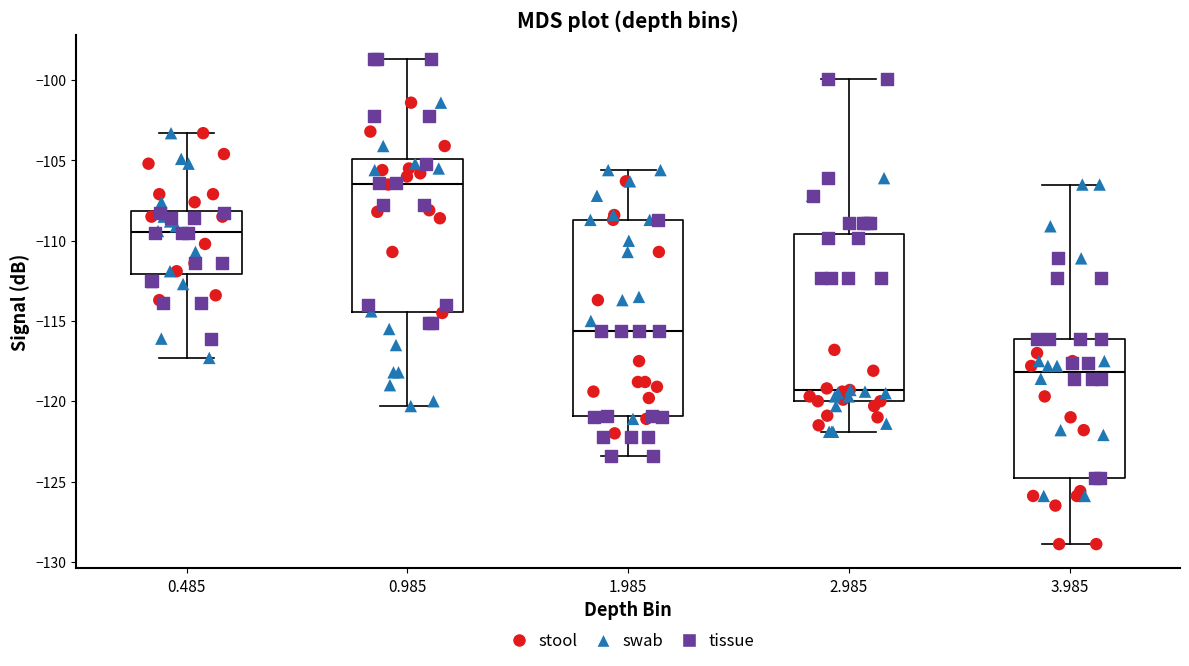

Which box's median line is the lowest?

2.985